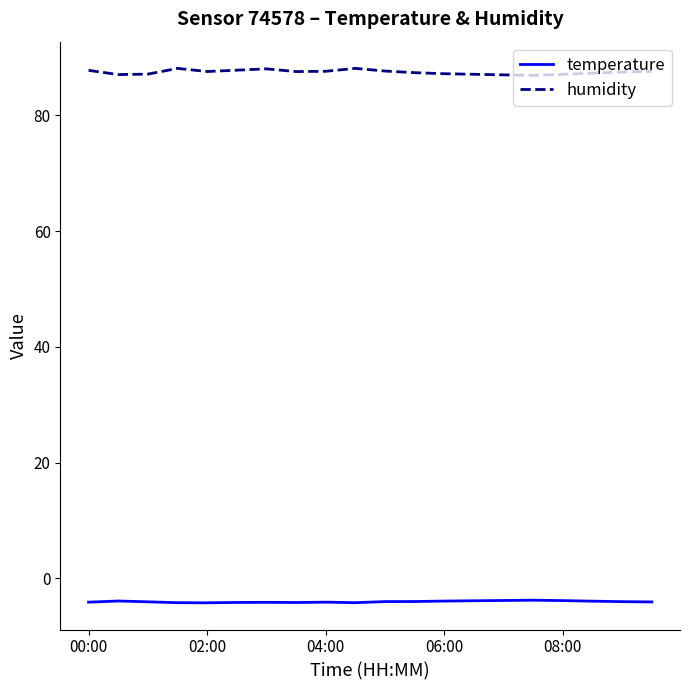

Which series has the largest total across all categories?

humidity